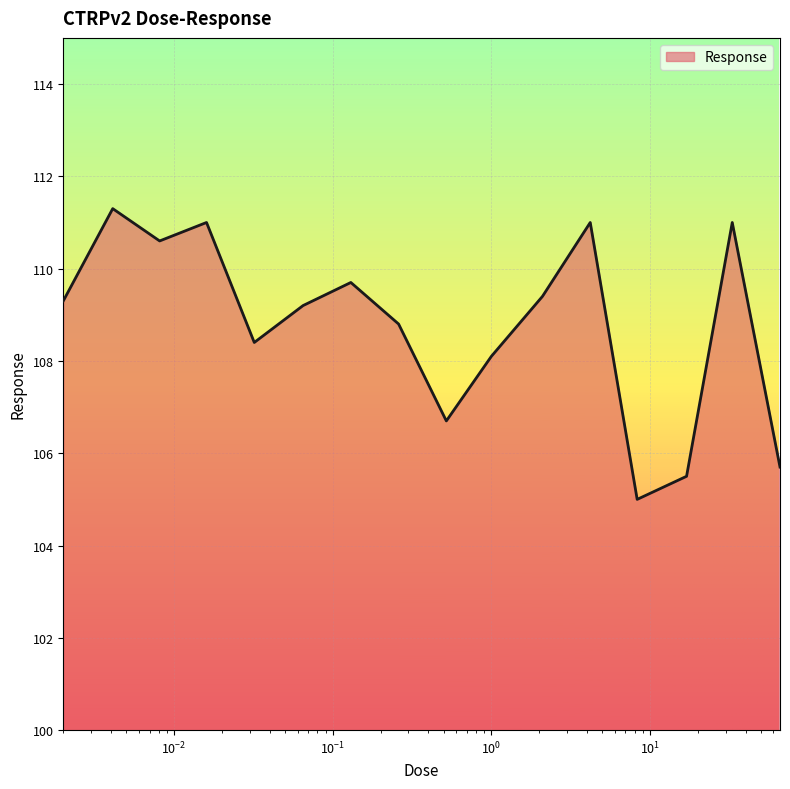

What is the greatest value displayed?

111.3